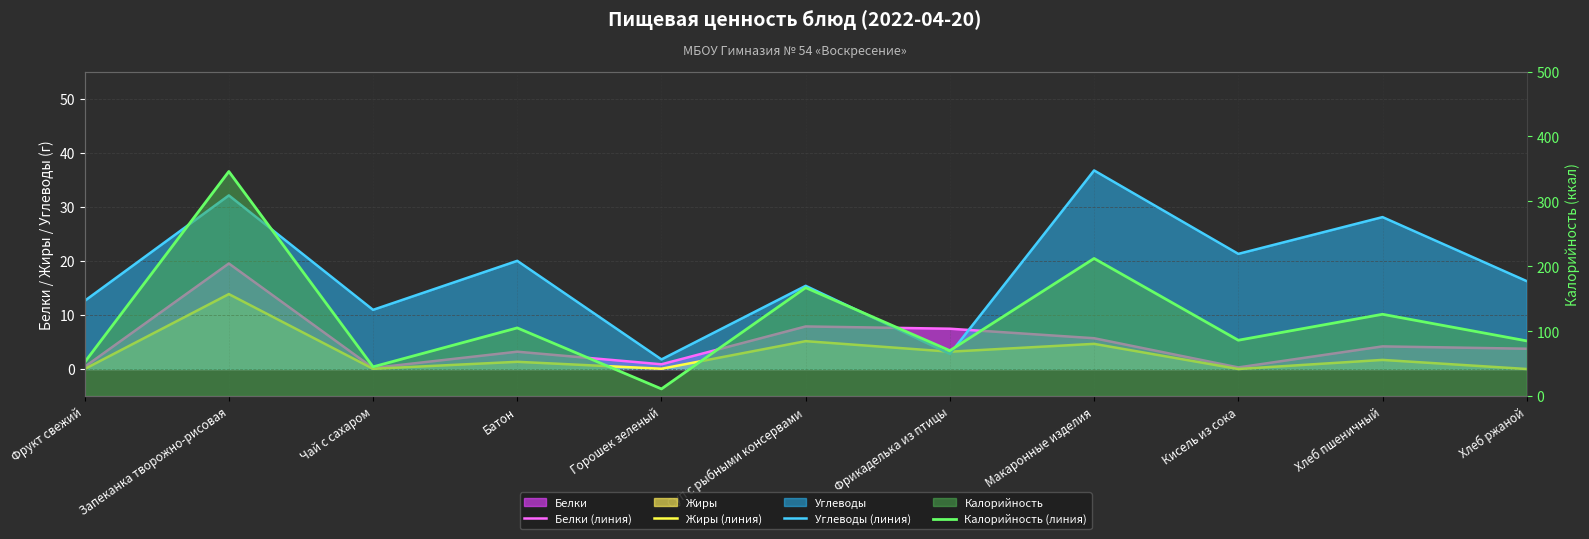

What is the sum of the Жиры (линия) values at Хлеб пшеничный and Горошек зеленый?

1.7